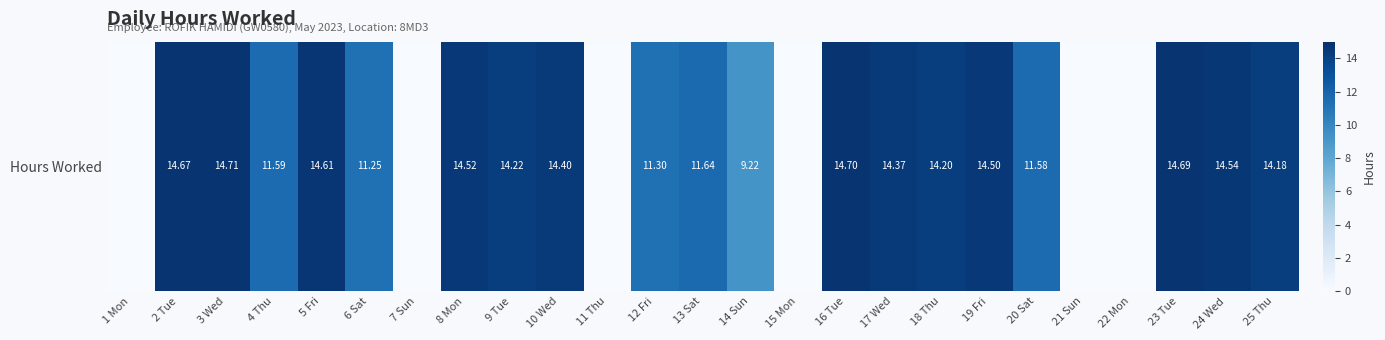

What is the difference between the values at 14 Sun and 13 Sat?

2.4